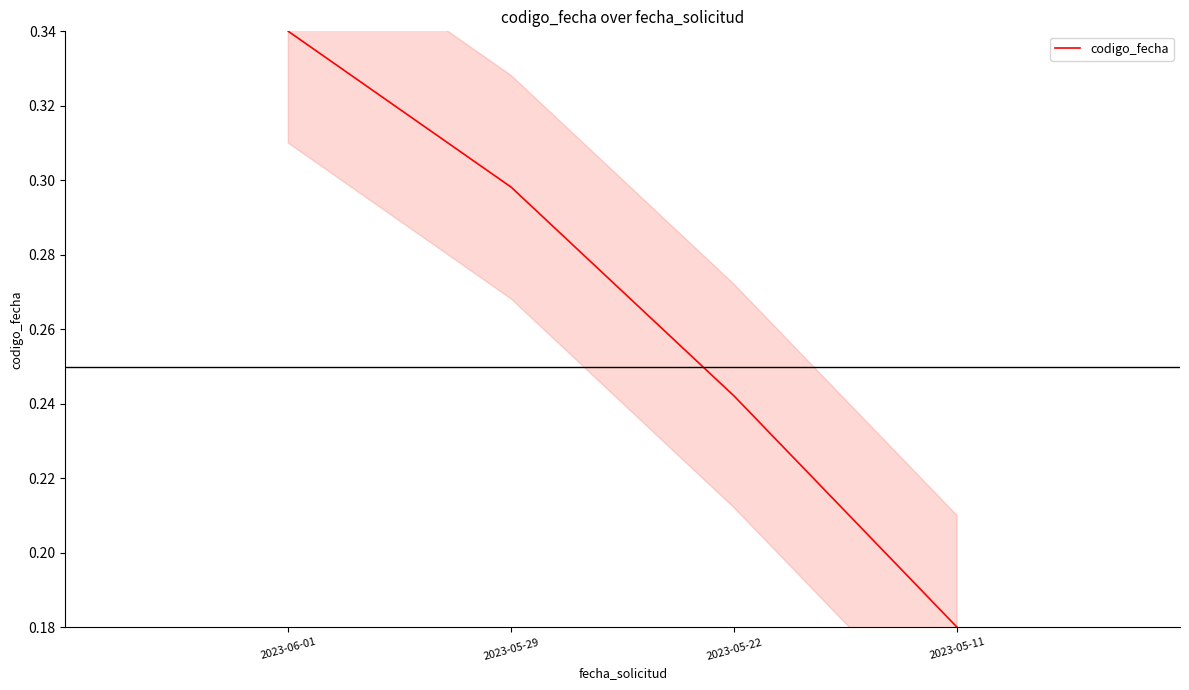

What is the label of the 2nd point from the left?

2023-05-29